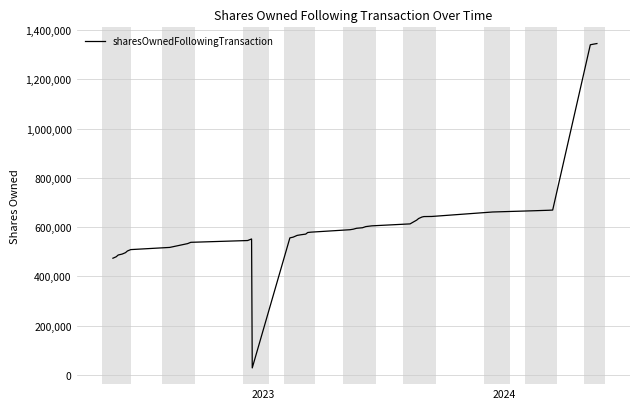

How many points are higher than both their immediate neighbors (excluding endpoints)?

1